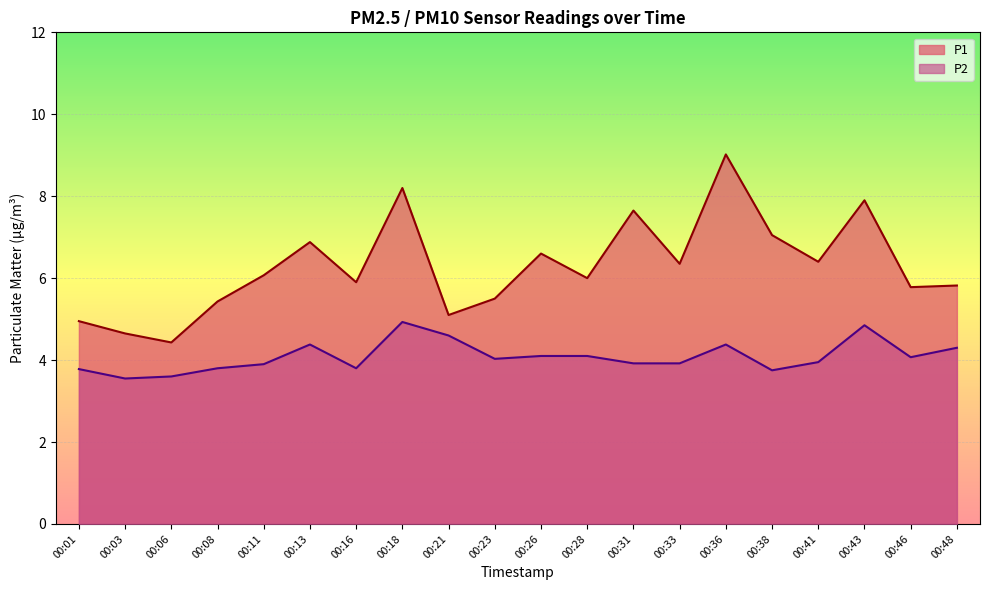

The P2 series shows 1.6 at 00:16. True or false?

False